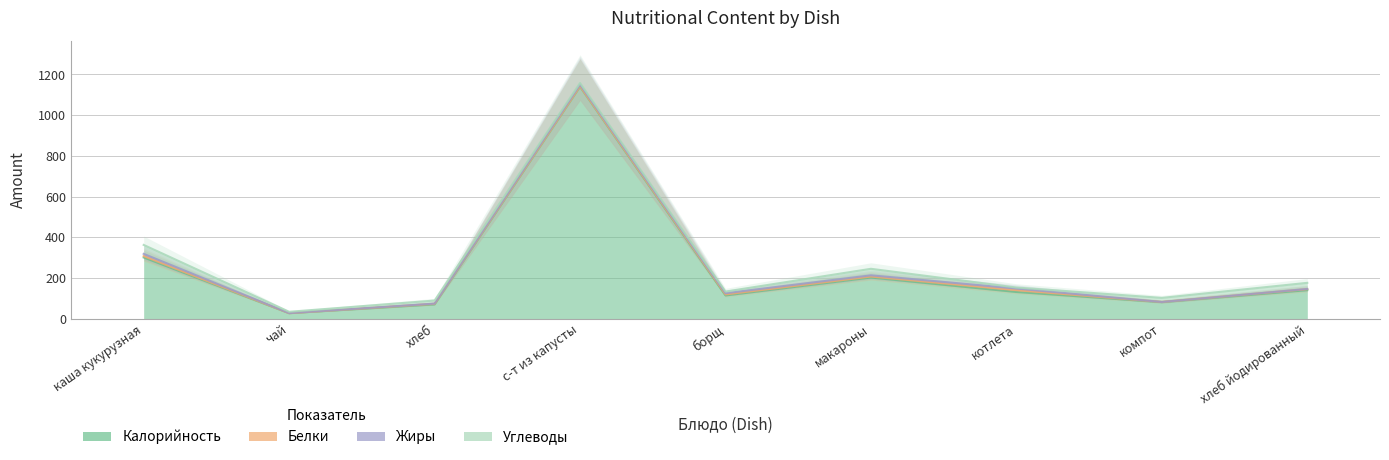

How many data points in Углеводы are less than 15?

4